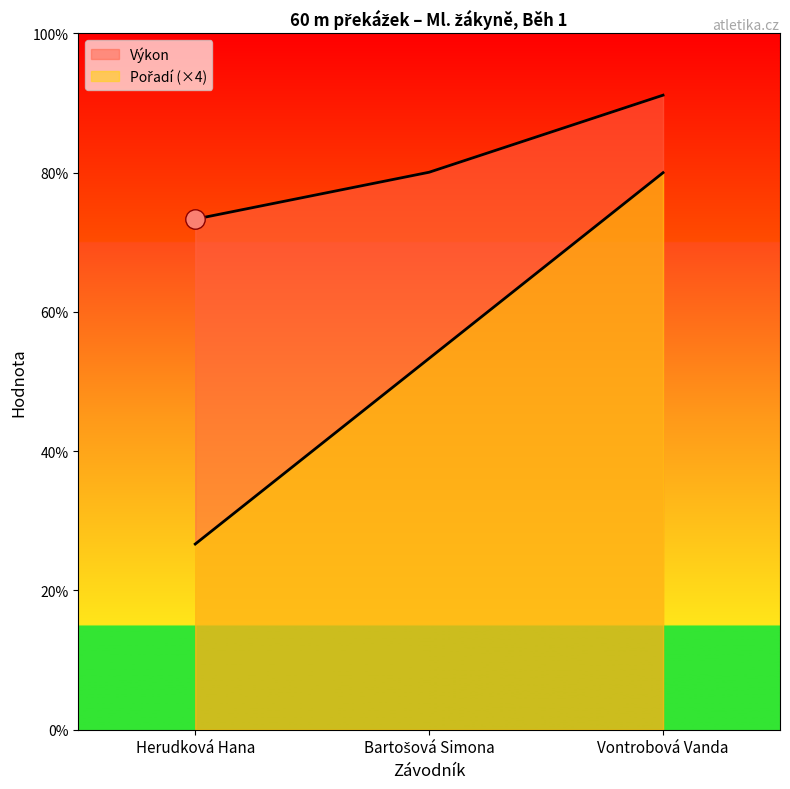

Where does the Pořadí series first go above 8?

Vontrobová Vanda